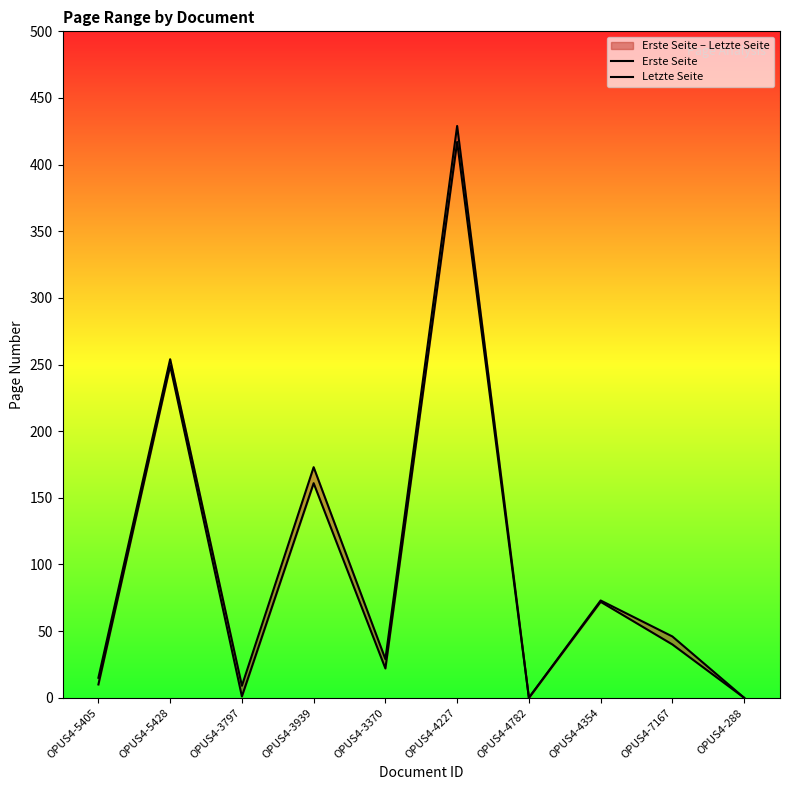

Reading left to right, what are all the values shown in this chart?

Erste Seite: OPUS4-5405=10	OPUS4-5428=249	OPUS4-3797=1	OPUS4-3939=161	OPUS4-3370=22	OPUS4-4227=417	OPUS4-4782=0	OPUS4-4354=72	OPUS4-7167=40	OPUS4-288=0
Letzte Seite: OPUS4-5405=15	OPUS4-5428=254	OPUS4-3797=9	OPUS4-3939=173	OPUS4-3370=29	OPUS4-4227=429	OPUS4-4782=0	OPUS4-4354=73	OPUS4-7167=46	OPUS4-288=0